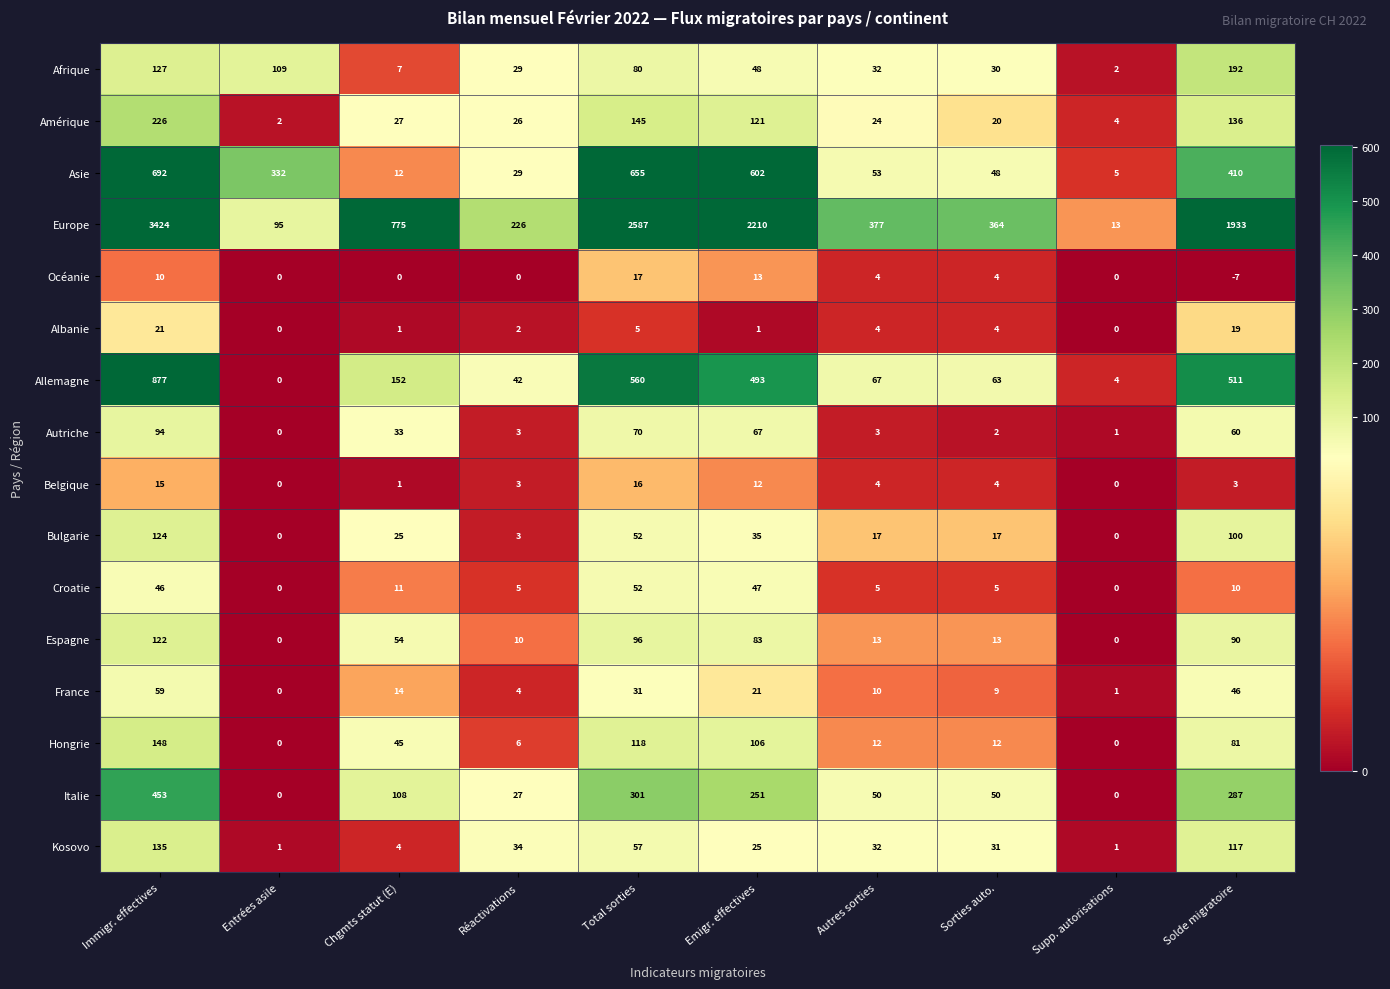

Count the number of data series in this chart.

16